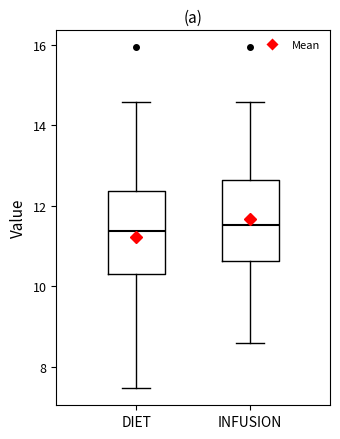

Where is the lower edge of the box for INFUSION on the y-axis? The values are not printed on the chart, so give them approximately, as read against the axis.

10.6